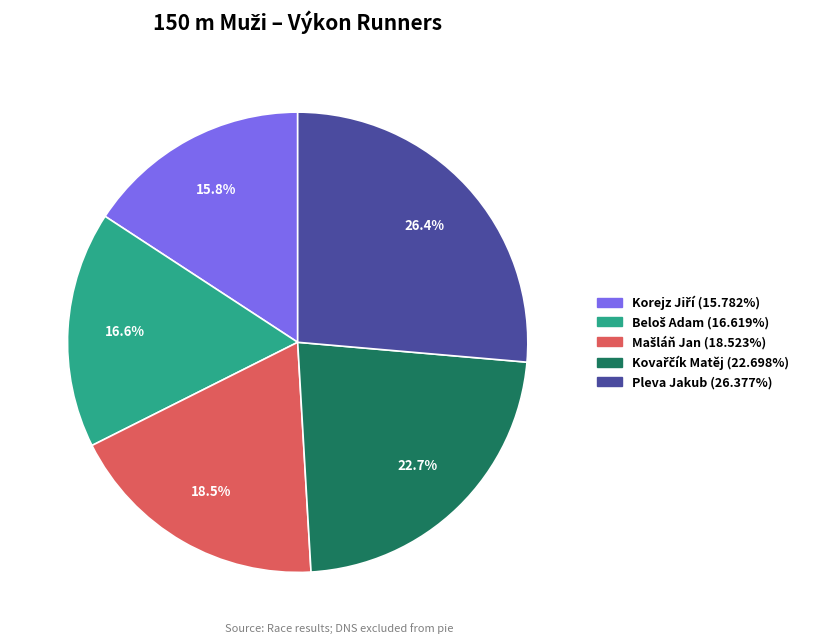

How many segments does this pie chart have?

5